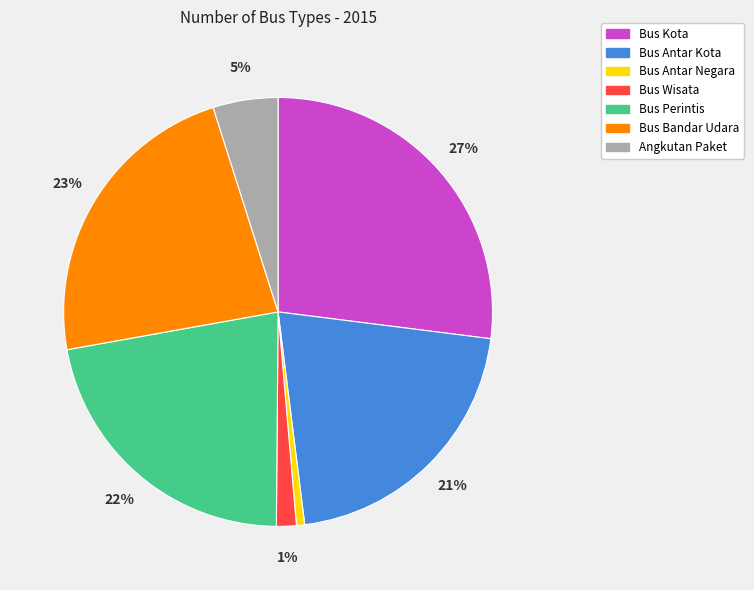

Does Bus Bandar Udara represent more than half of the total?

No